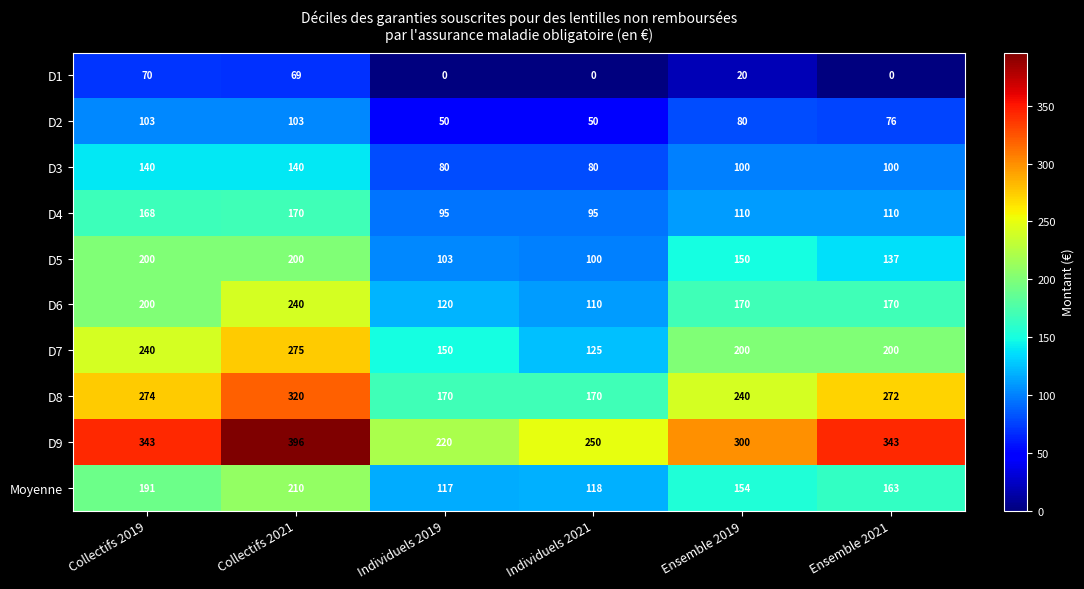

The D3 series shows 140 at Collectifs 2021. True or false?

True